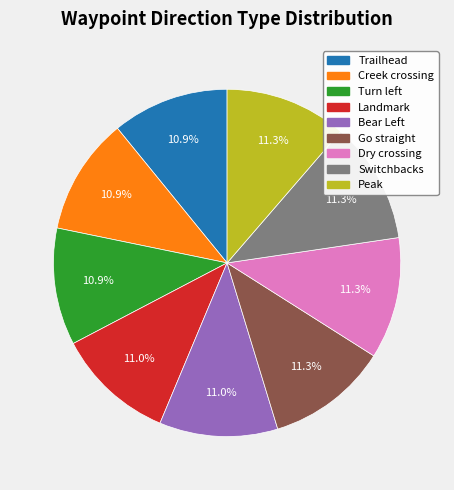

How much of the chart is everything except Trailhead?

89.1%